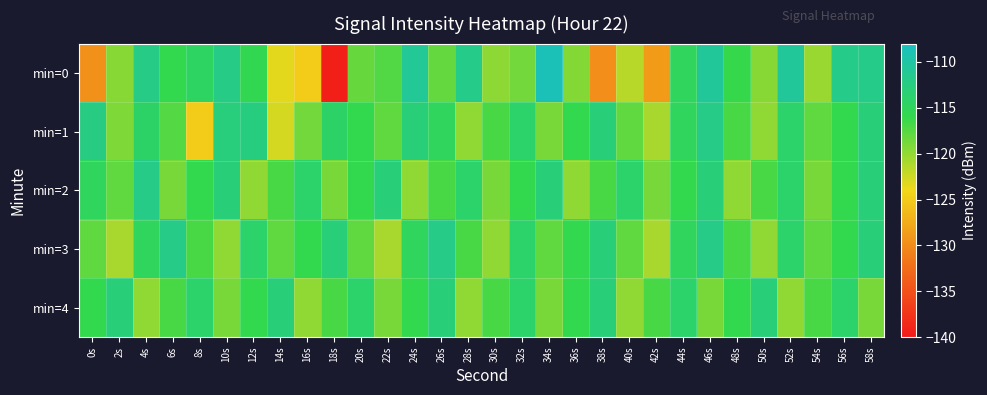

What is the smallest value displayed?

-139.4